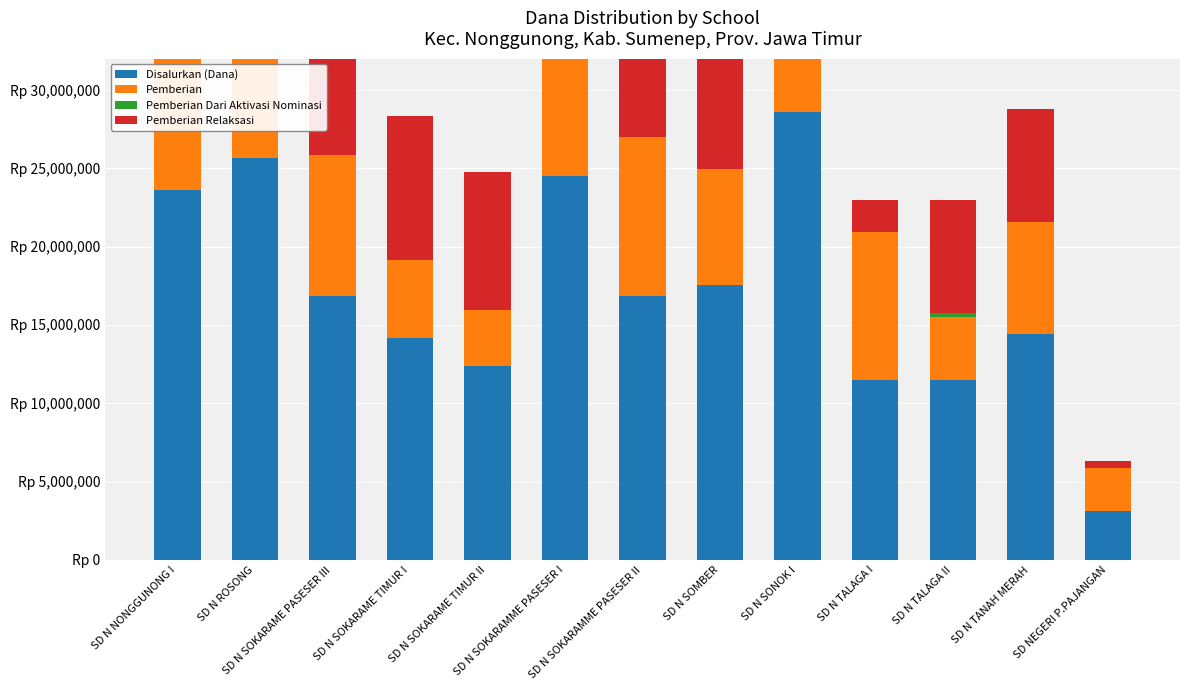

Which label corresponds to the smallest value in the chart?

SD N NONGGUNONG I